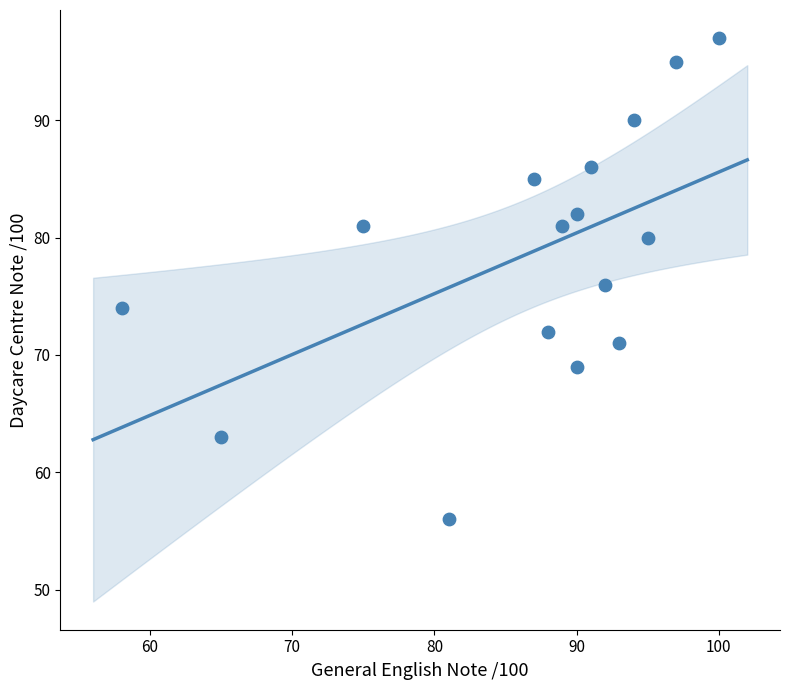

What is the range of Y values (max minus min)?

41